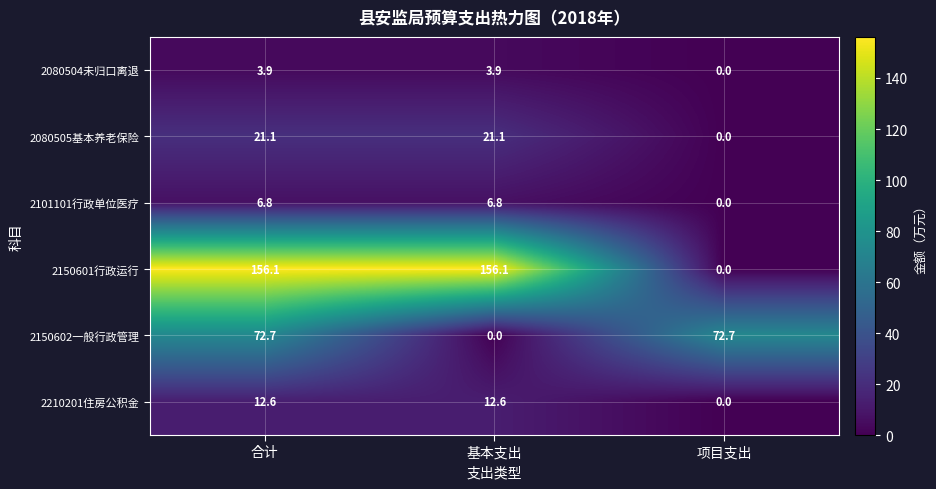

What is the difference between the highest and lowest values at 项目支出?

72.7